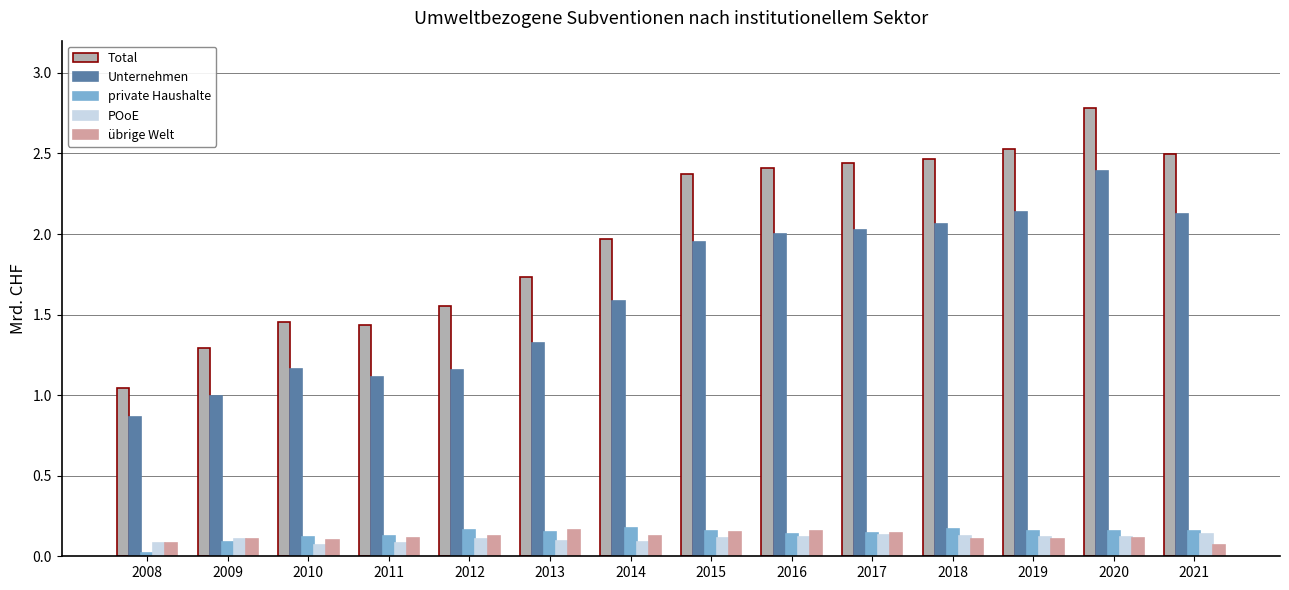

Between 2018 and 2020, which series saw the biggest shift?

Unternehmen